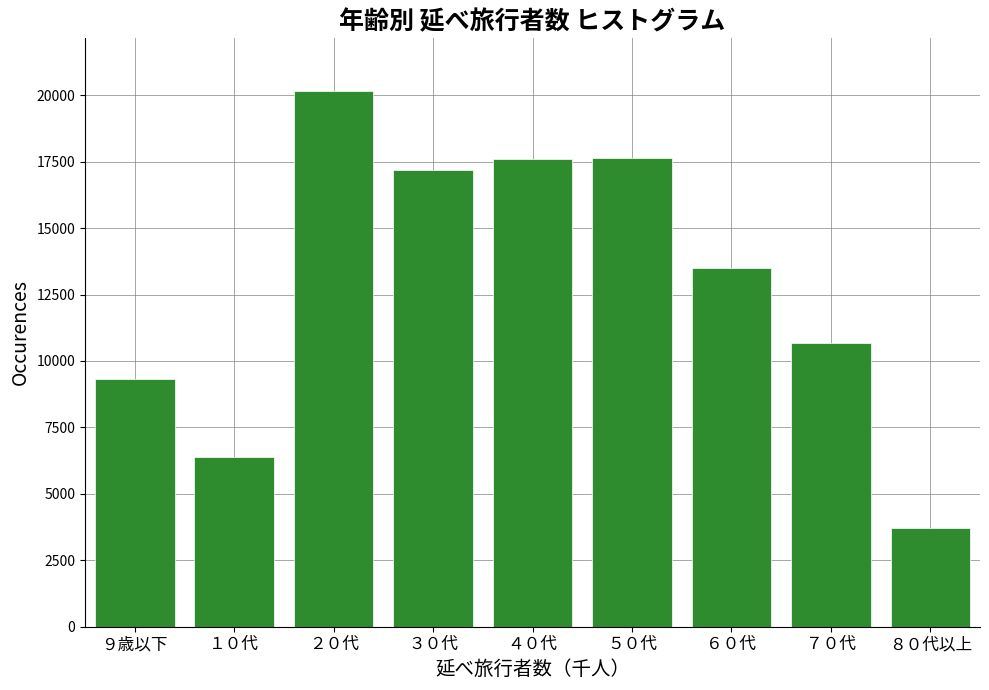

What is the difference between the second highest and second lowest values?

11239.0